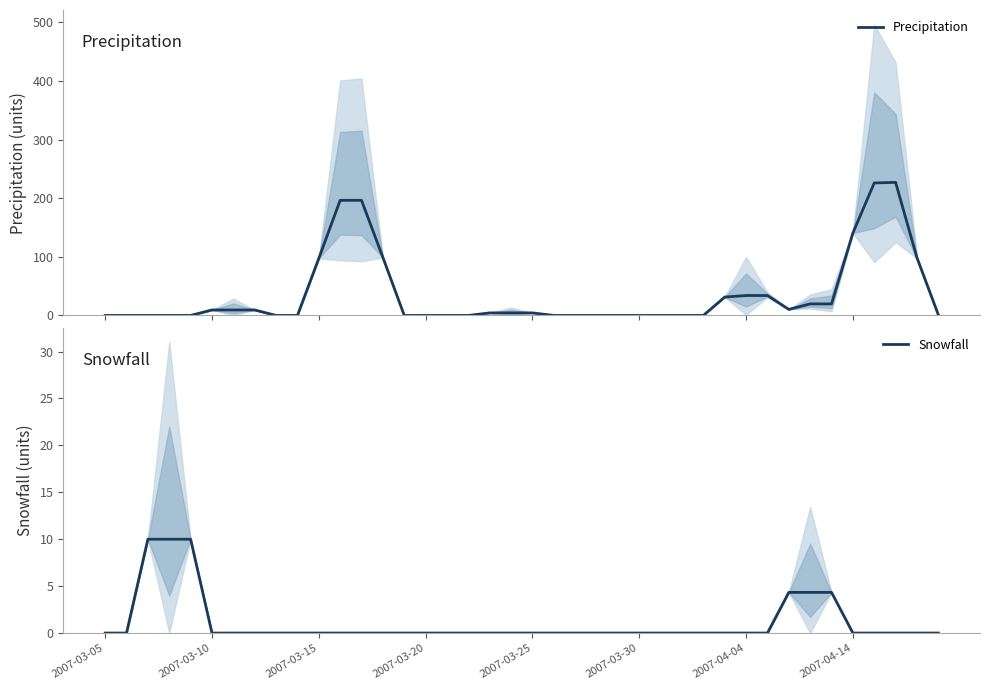

True or false: Precipitation and Snowfall intersect in this chart.

True